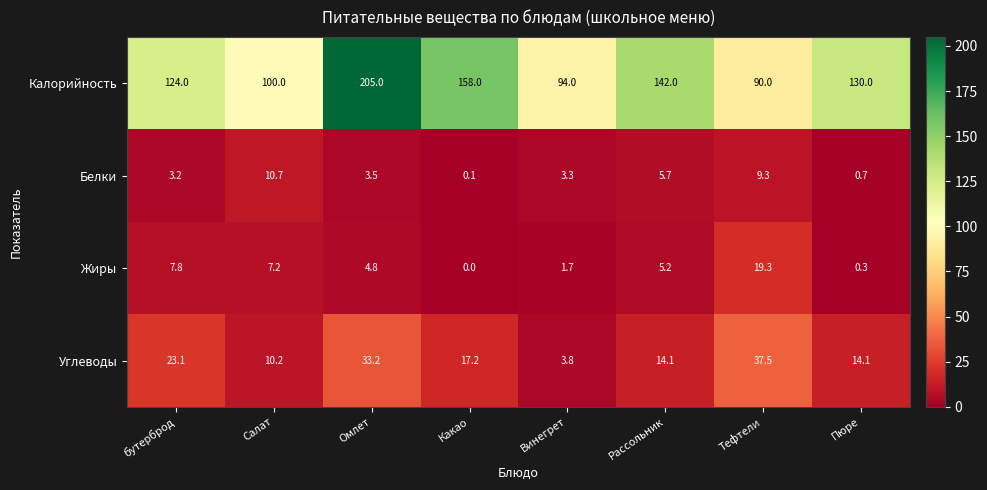

At which category is the sum across all series the highest?

Омлет